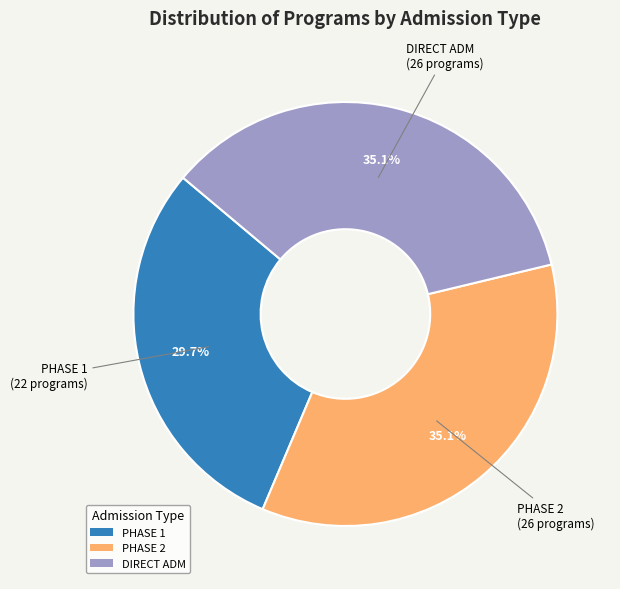

Which category has the smallest portion of the pie?

PHASE 1